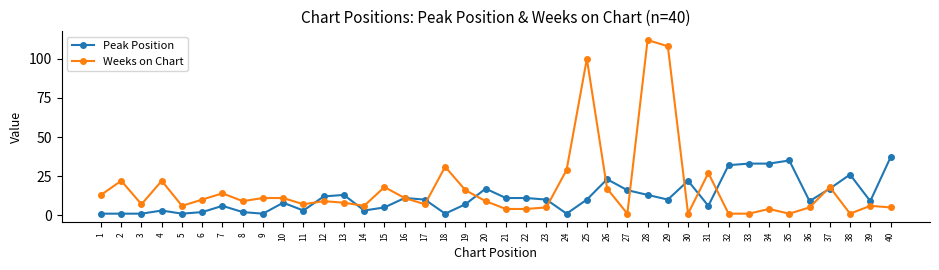

True or false: Peak Position and Weeks on Chart cross at least once.

True